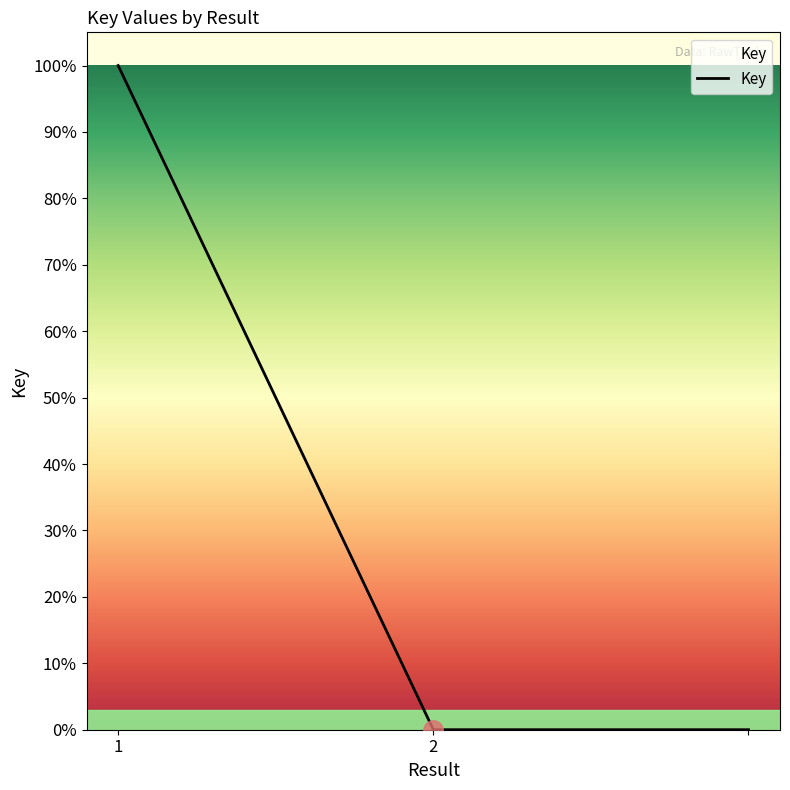

What is the sum of all values?

100.0